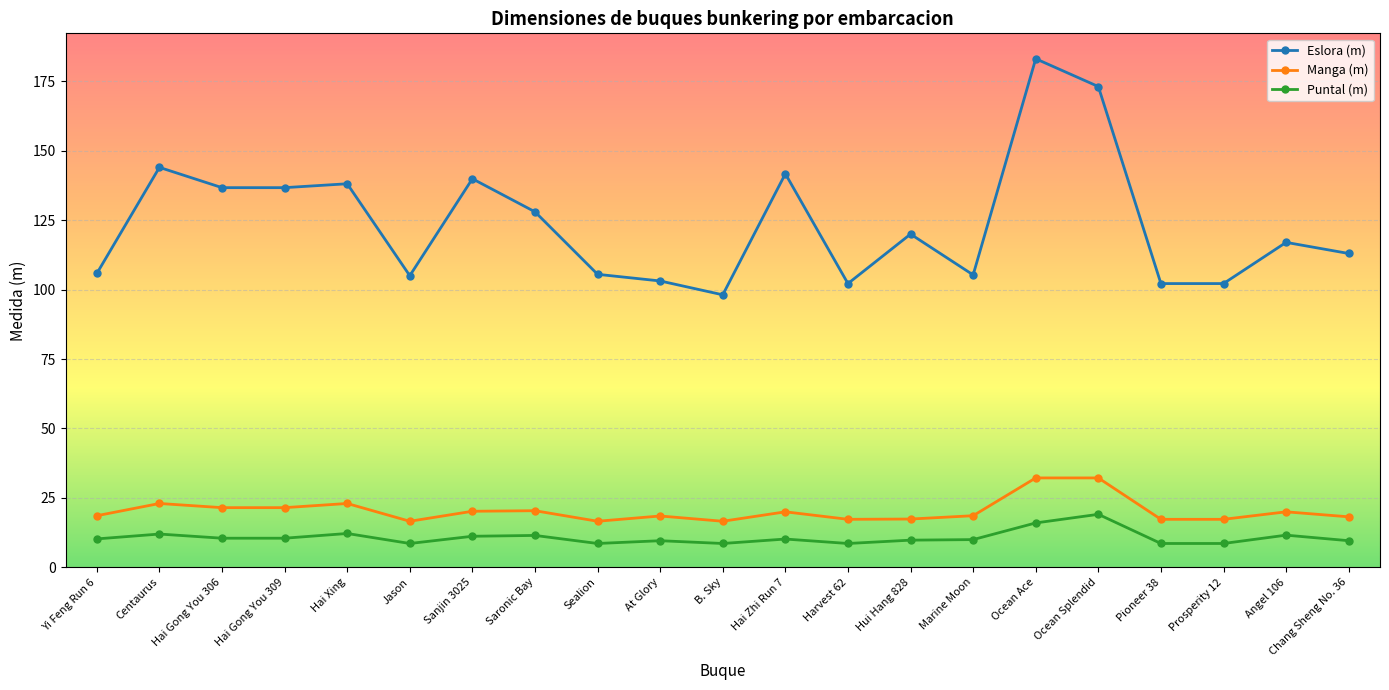

True or false: Eslora (m) has more than 2 interior local peaks.

True